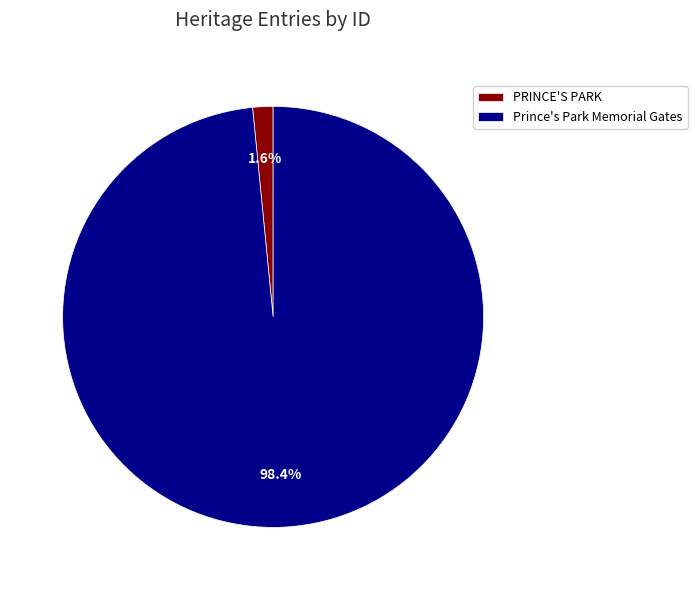

Combined, do PRINCE'S PARK and Prince's Park Memorial Gates account for over 50%?

Yes